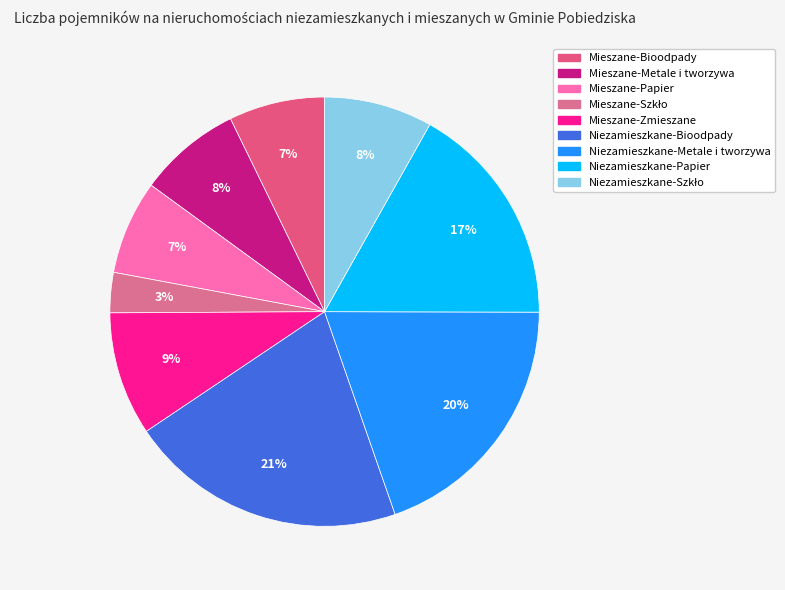

How many slices are in this pie chart?

9